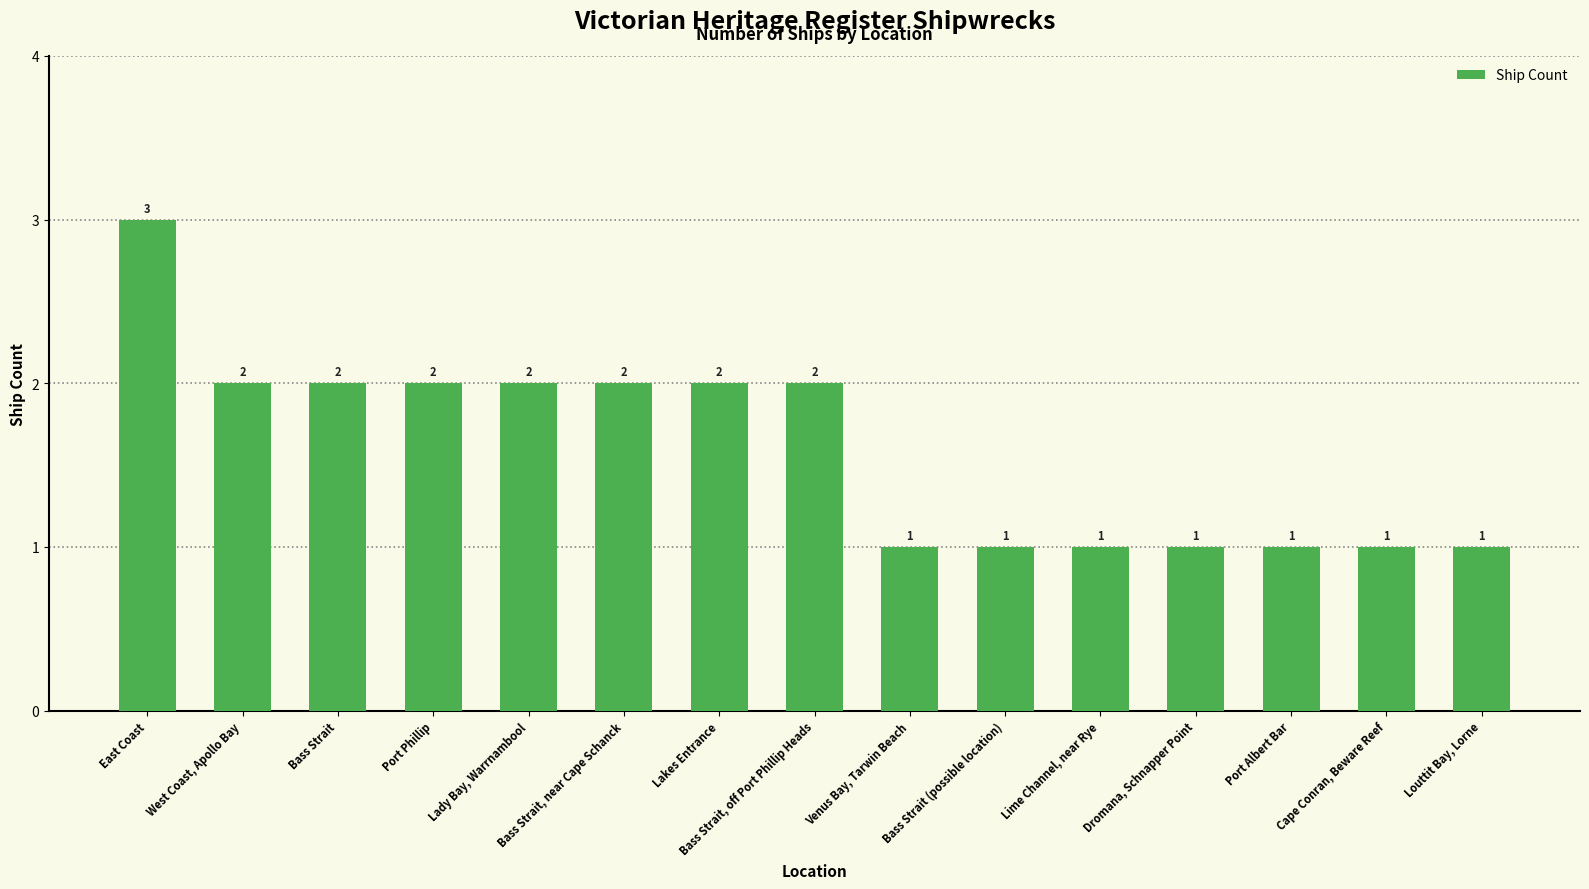

What is the maximum value shown in the chart?

3